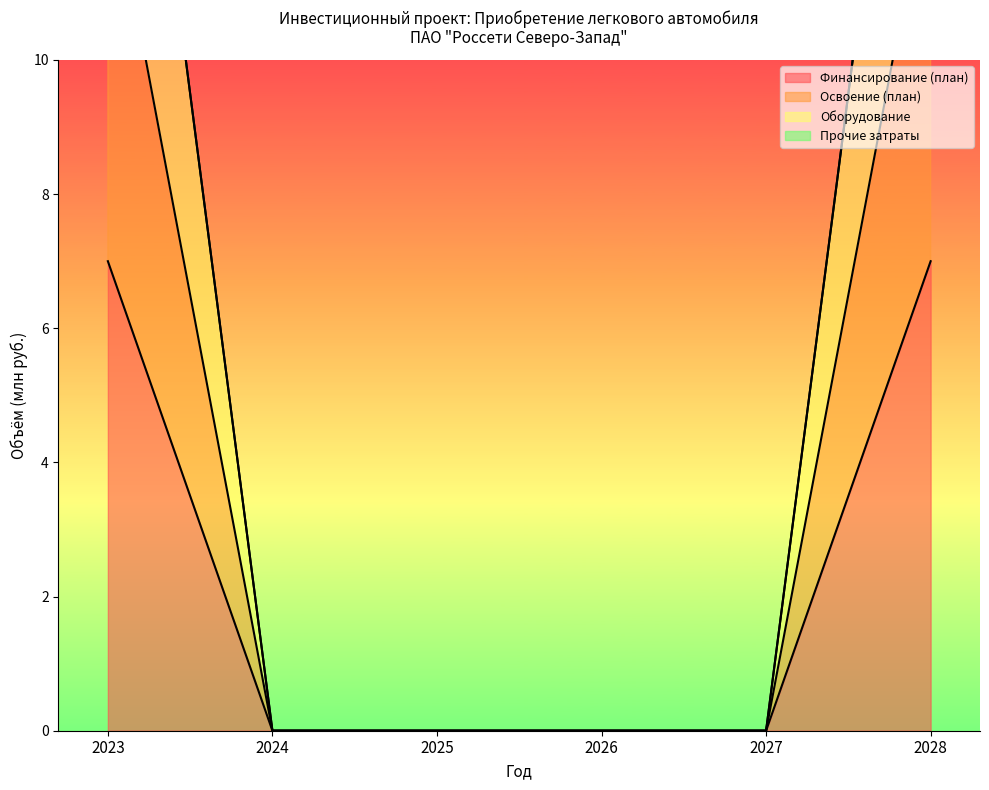

What is the sum of all Оборудование values?

38